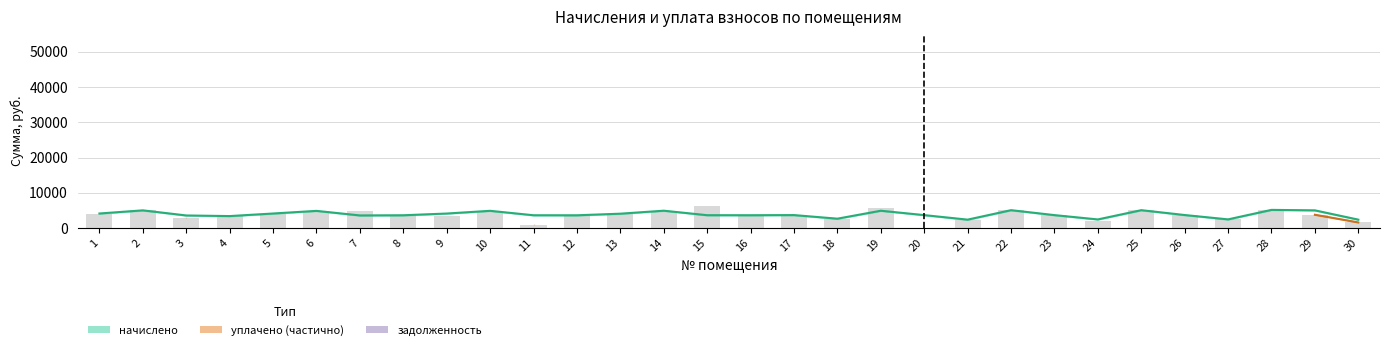

Which series changed the most between 9 and 16?

начислено